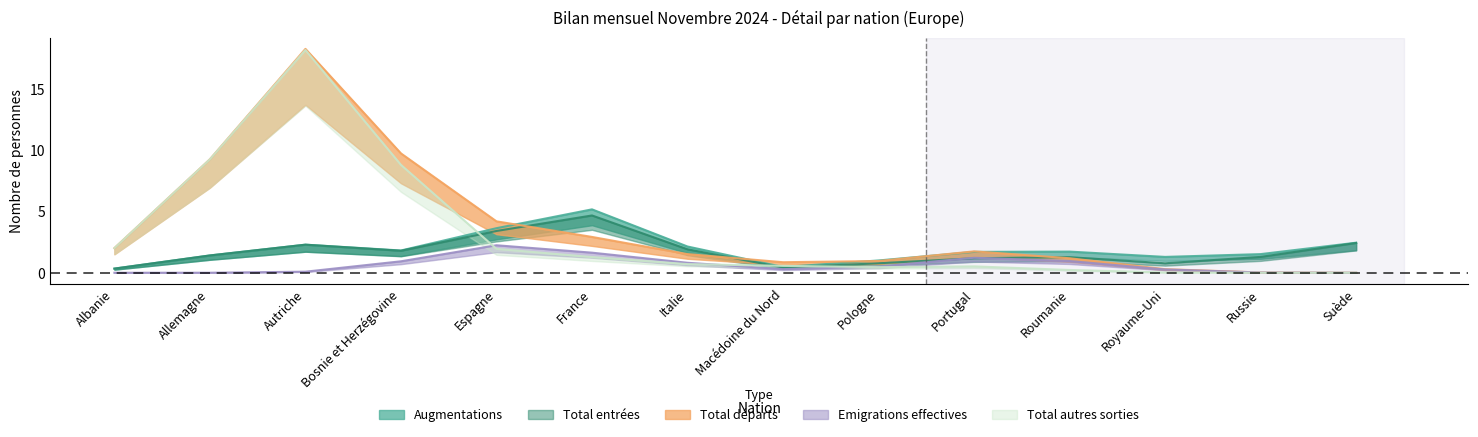

True or false: Emigrations effectives and Total entrées intersect in this chart.

True